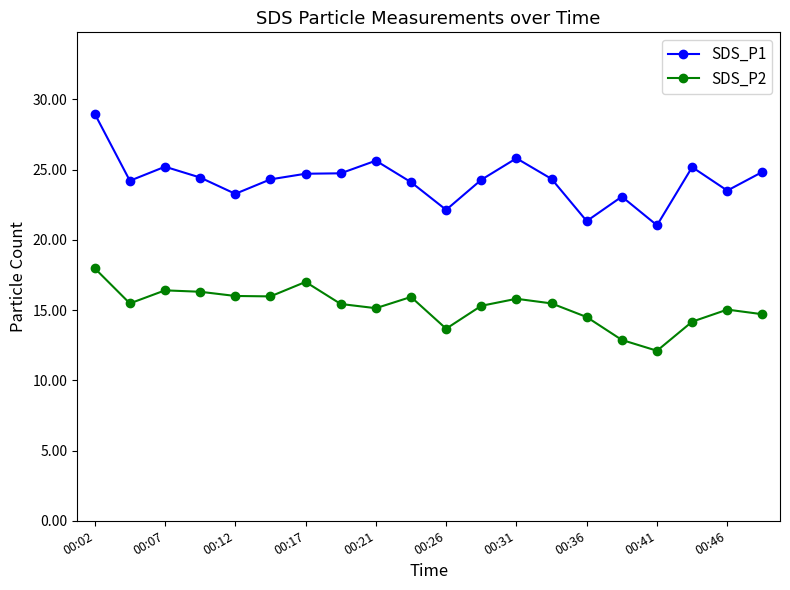

What is the average value of the SDS_P1 series?

24.2